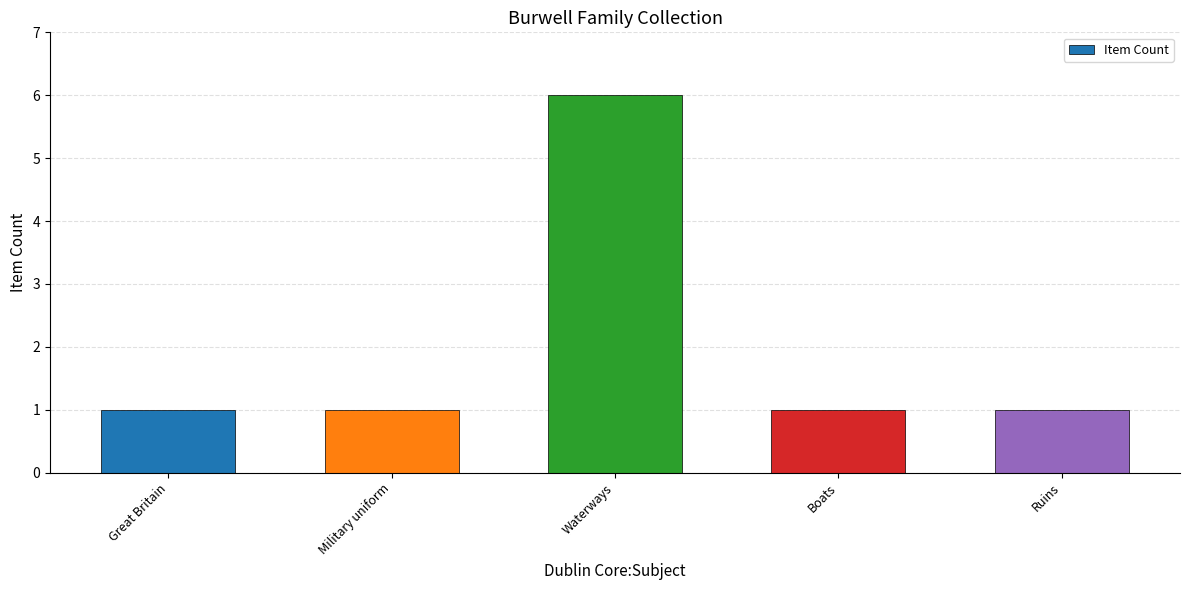

What is the maximum value shown in the chart?

6